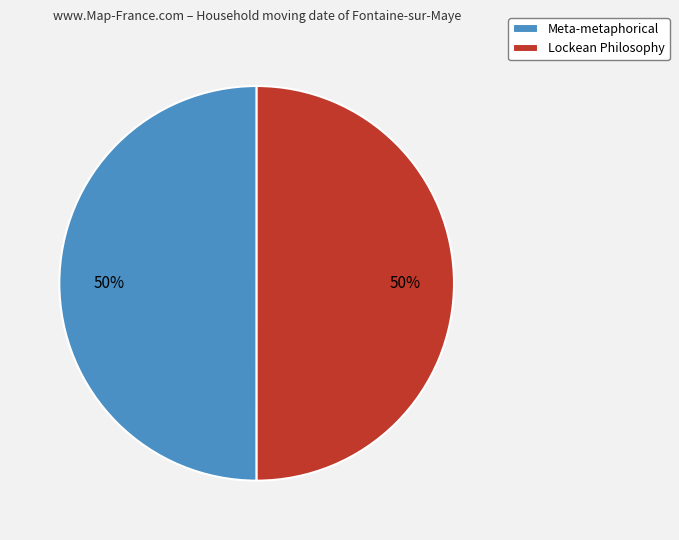

To the nearest percent, what is the combined percentage of Lockean Philosophy and Meta-metaphorical?

100%